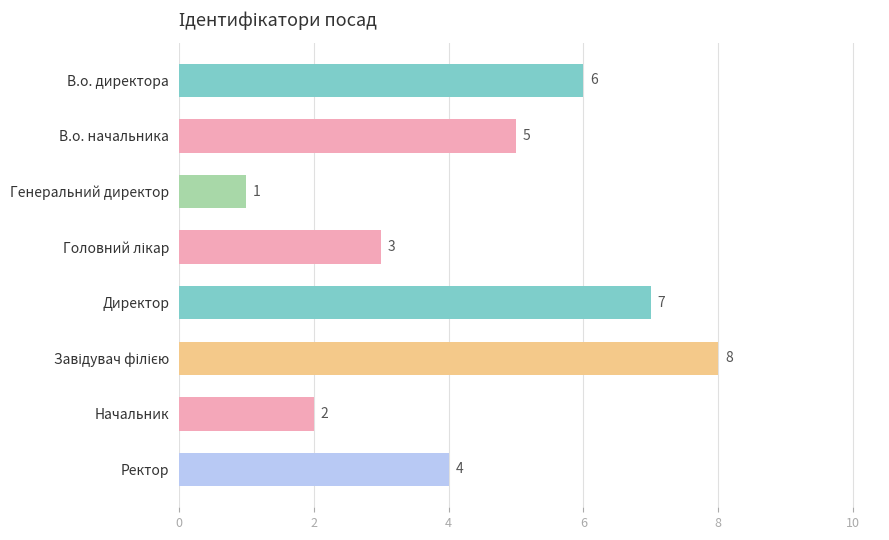

True or false: the data shows 3 at Начальник.

False